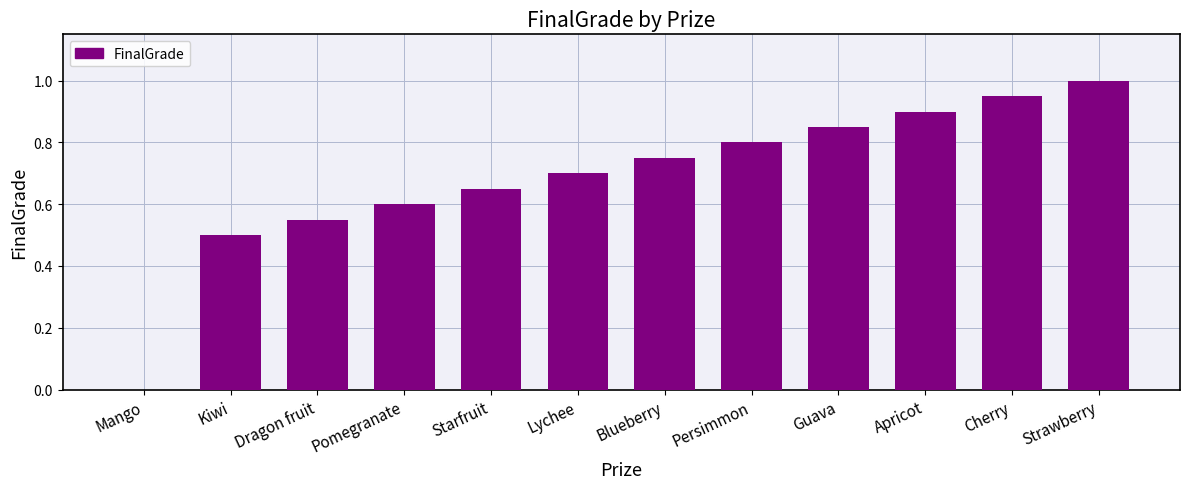

The chart shows a value of 0.6 at Dragon fruit. True or false?

True